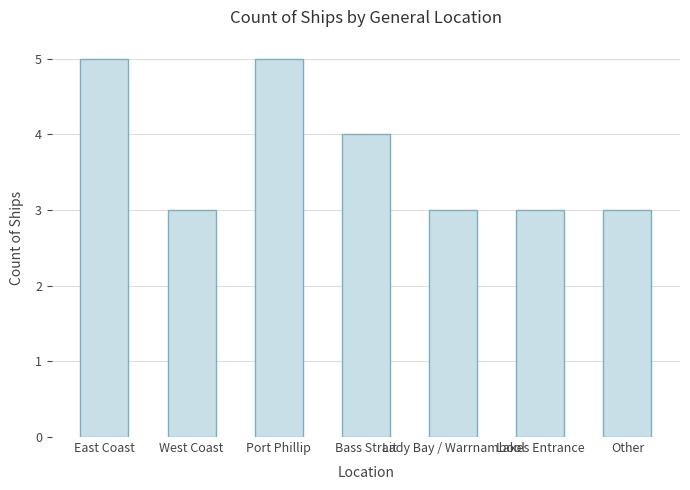

What is the difference between the second highest and minimum values?

2